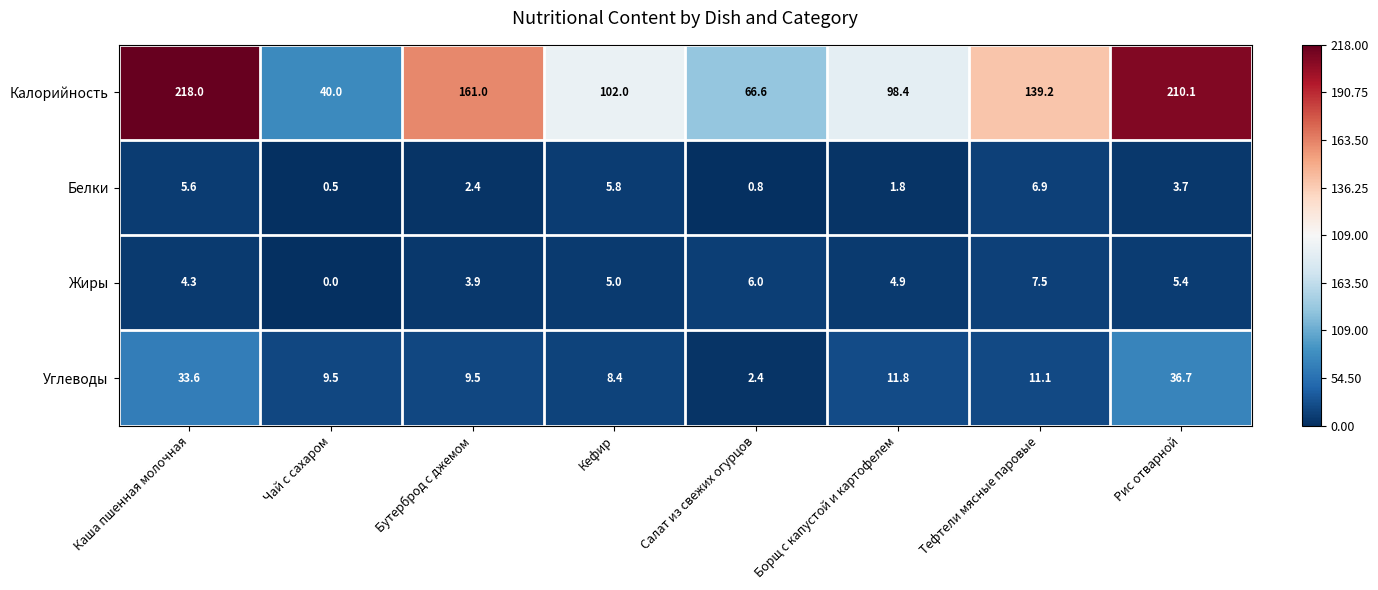

What is the difference between the highest and lowest values at Рис отварной?

206.4